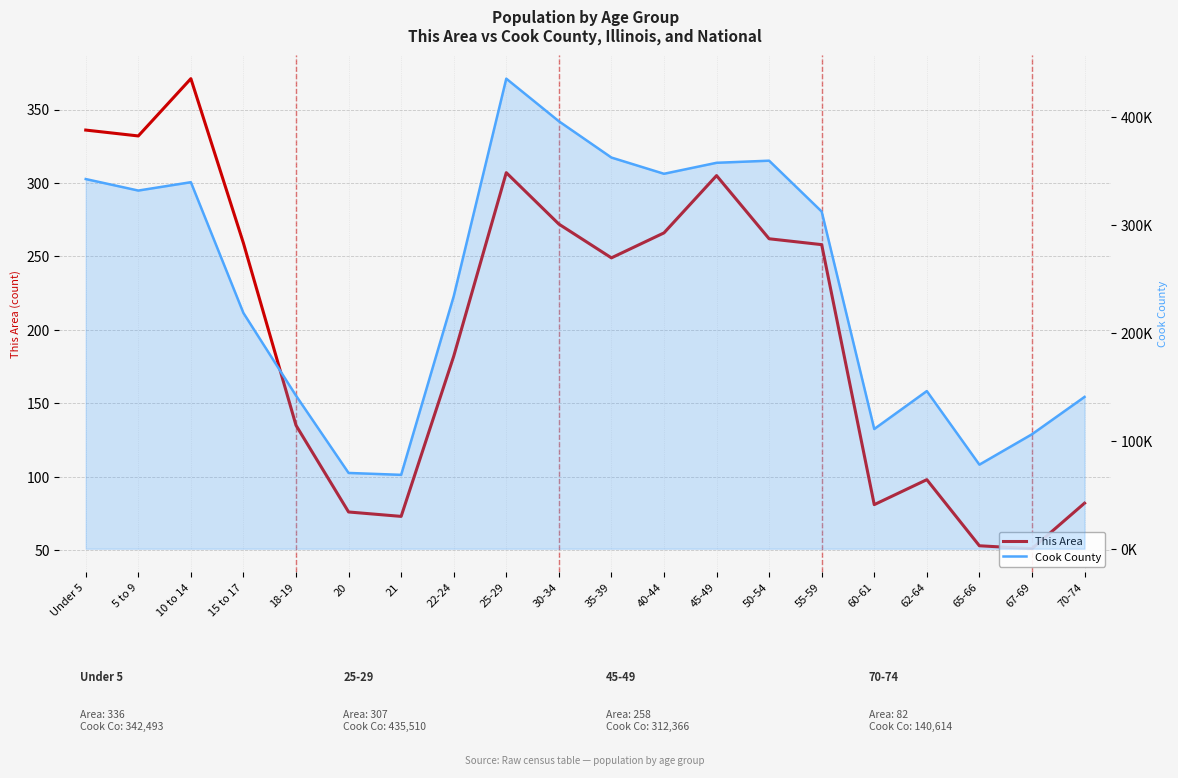

Reading left to right, list all the values displayed in this chart.

This Area: Under 5=336	5 to 9=332	10 to 14=371	15 to 17=259	18-19=135	20=76	21=73	22-24=182	25-29=307	30-34=272	35-39=249	40-44=266	45-49=305	50-54=262	55-59=258	60-61=81	62-64=98	65-66=53	67-69=51	70-74=82
Cook County: Under 5=342493	5 to 9=331837	10 to 14=339576	15 to 17=218374	18-19=141816	20=70195	21=68431	22-24=233877	25-29=435510	30-34=396053	35-39=362415	40-44=347380	45-49=357556	50-54=359507	55-59=312366	60-61=110913	62-64=146047	65-66=77882	67-69=106025	70-74=140614